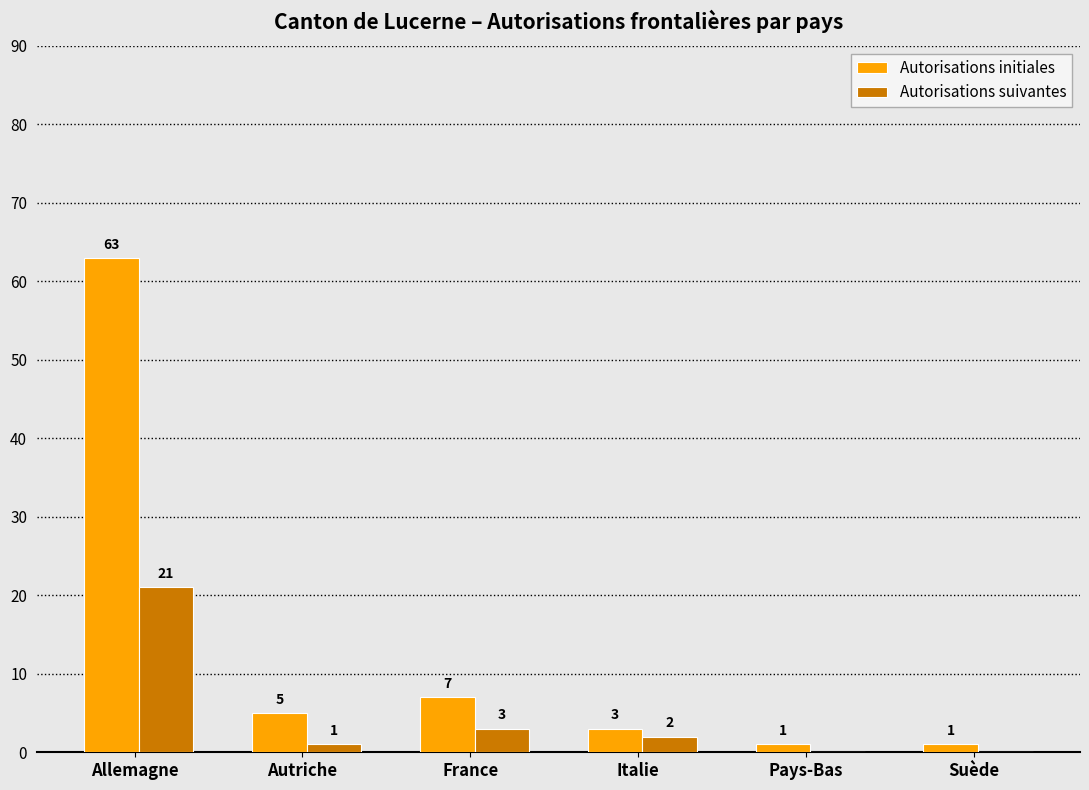

What are all the series names shown in the legend?

Autorisations initiales, Autorisations suivantes